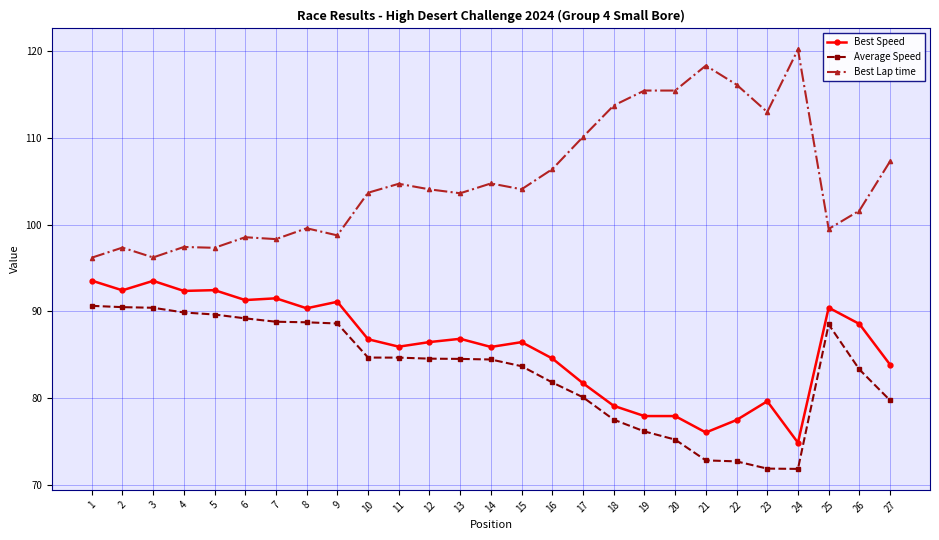

At how many categories does at least one series exceed 99?

19